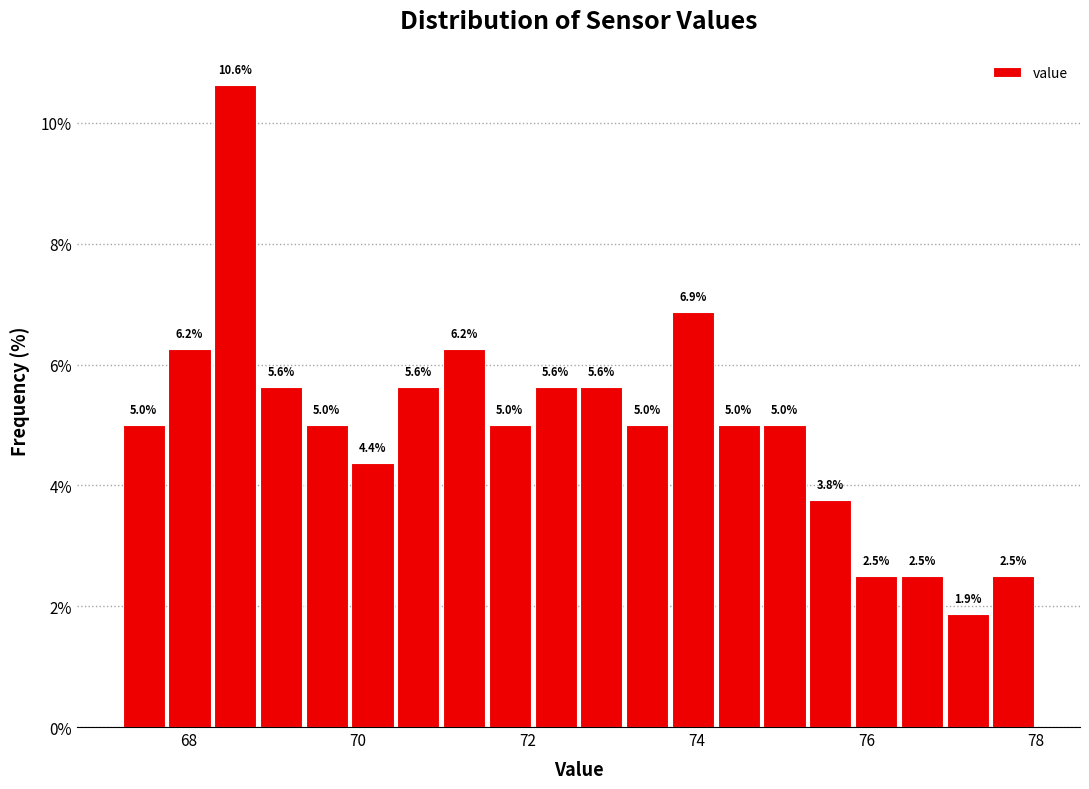

Read against the x-axis, roughly where is the centre of the tallest bar?

68.6